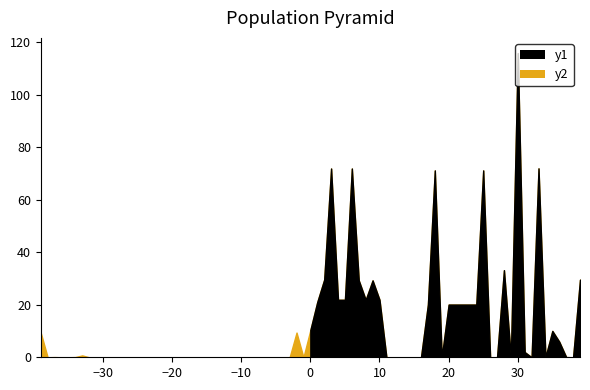

At which label is Max Flux closest to 57?

18